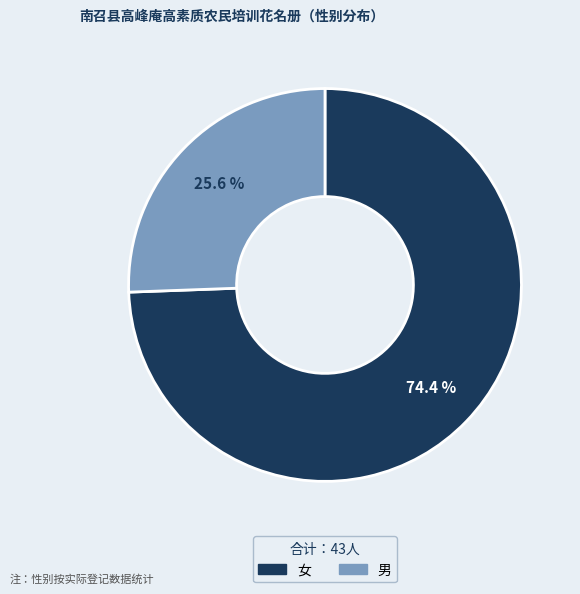

Rank the categories by value from highest to lowest.

女, 男